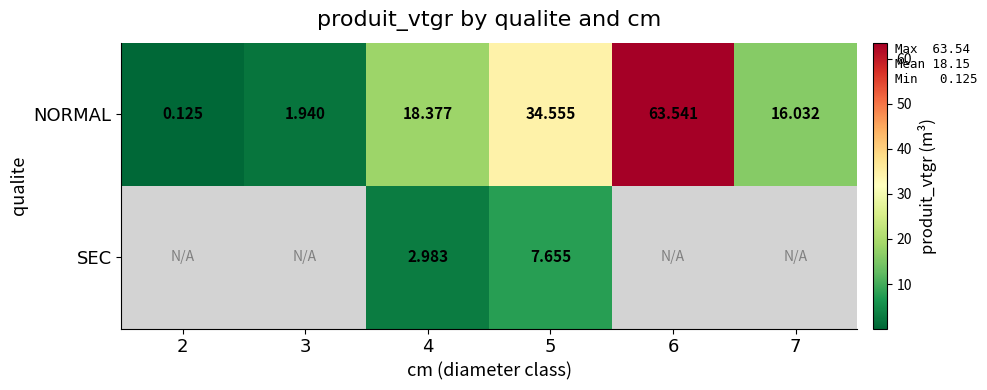

What is the smallest value displayed?

0.1